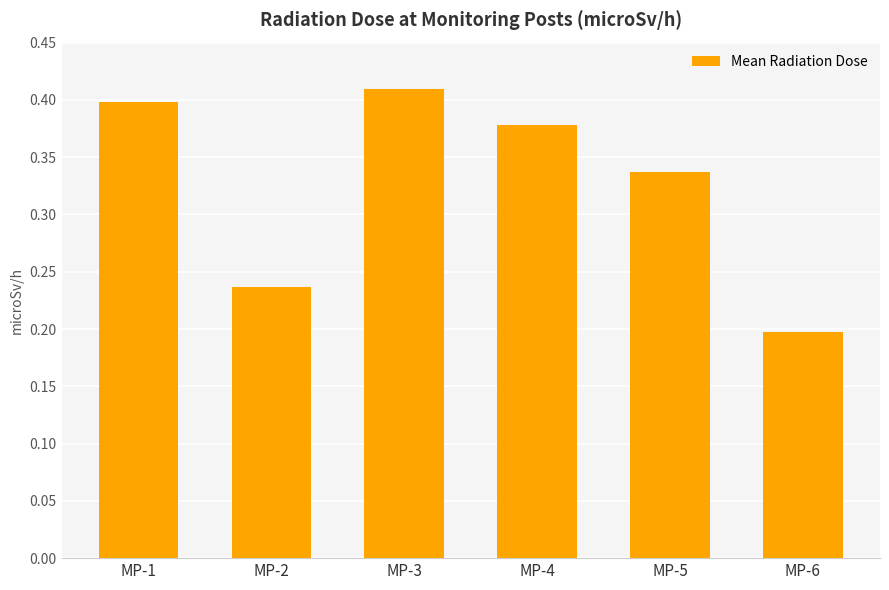

How many values are between 0 and 1?

6